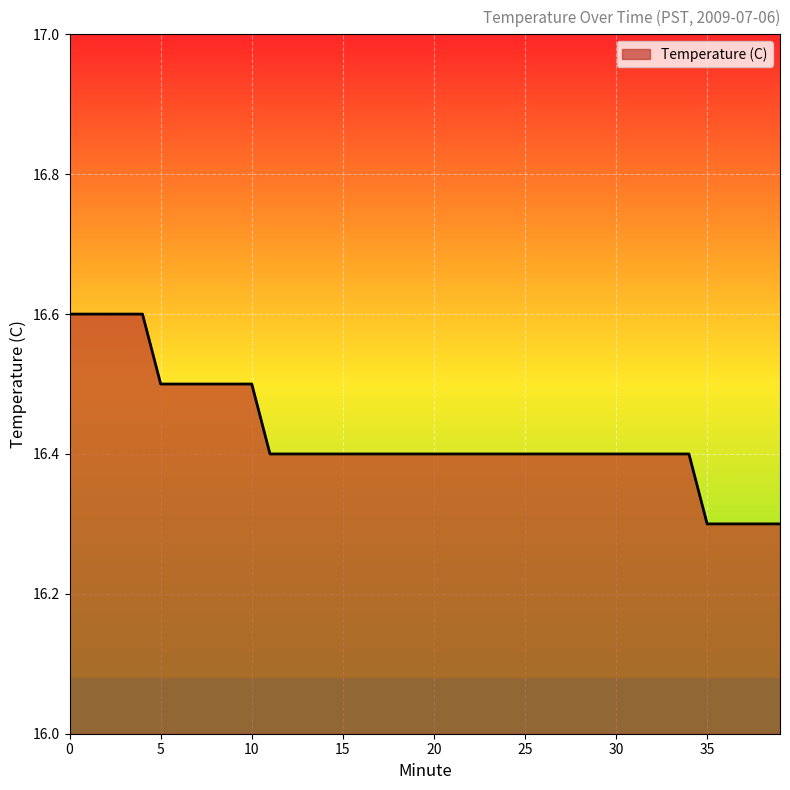

What is the greatest value displayed?

16.6